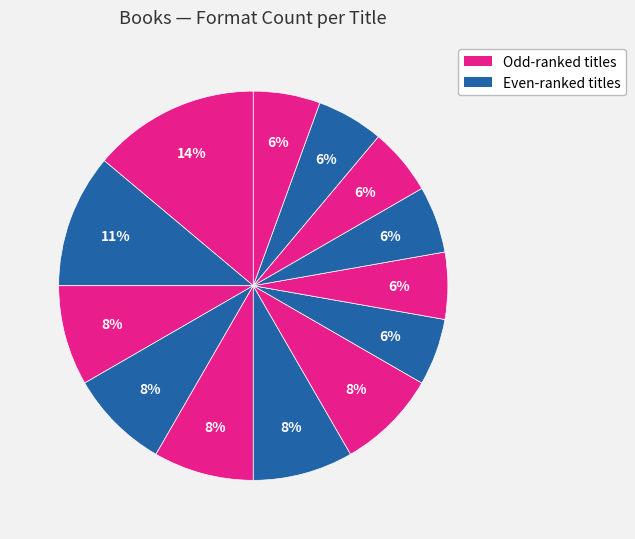

How many segments does this pie chart have?

13